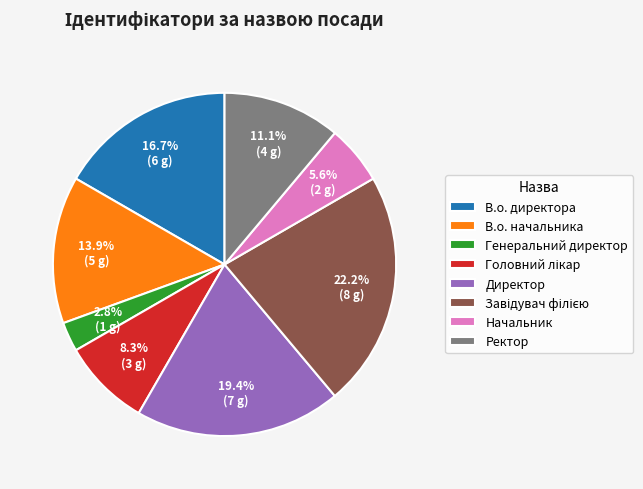

Which slice is the smallest?

Генеральний директор